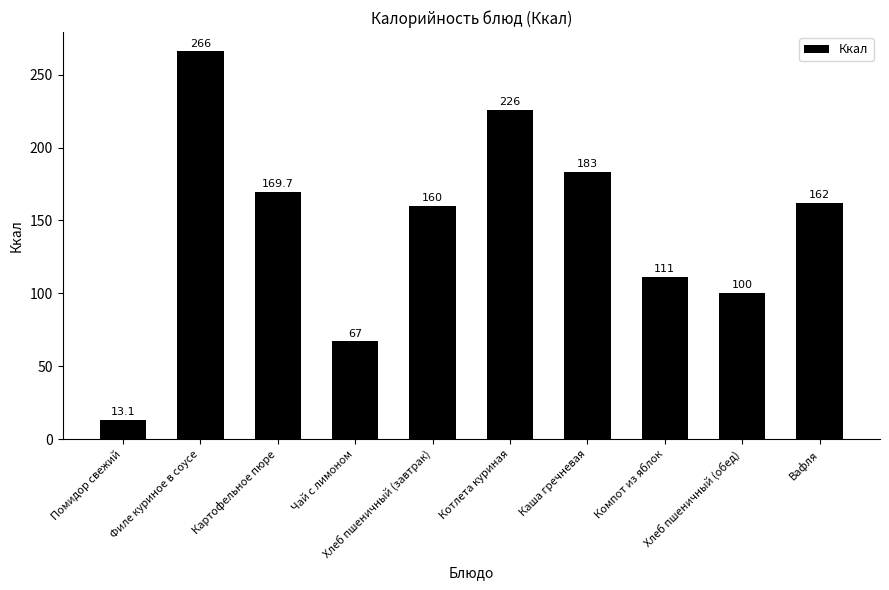

The chart shows a value of 52.0 at Компот из яблок. True or false?

False